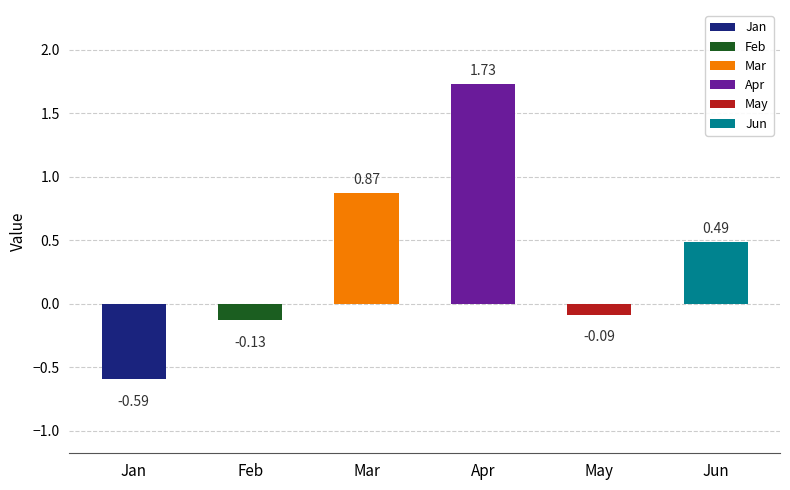

Are the bars grouped side by side (vs. stacked)?

Yes